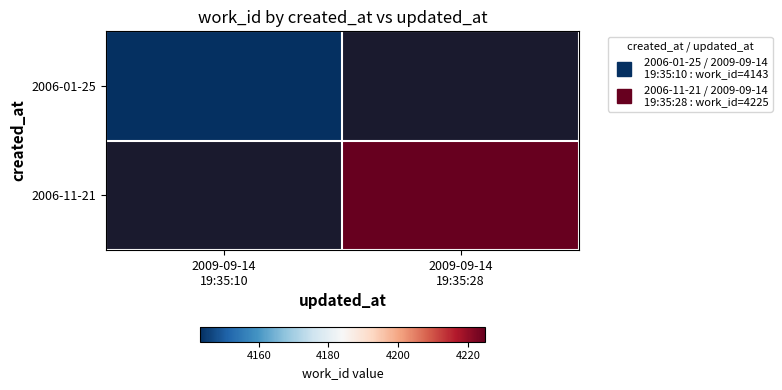

List the labels in order of 2006-01-25 value, largest first.

2009-09-14 19:35:10, 2009-09-14 19:35:28